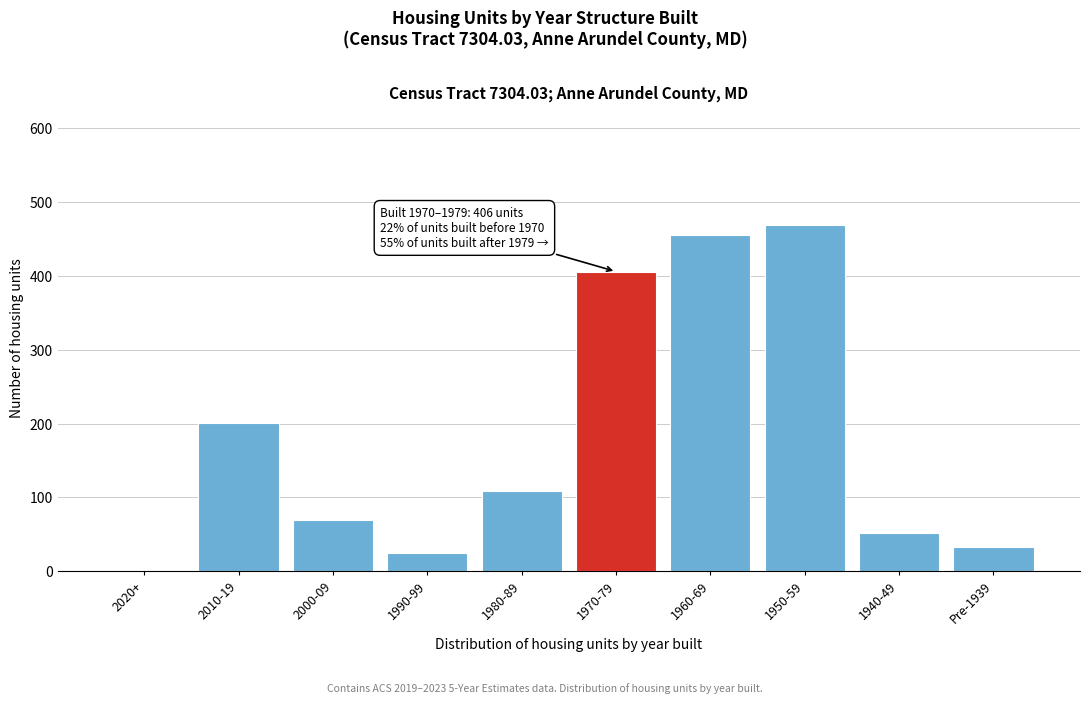

Reading left to right, transcribe all the data shown in this chart.

2020+=0	2010-19=201	2000-09=69	1990-99=25	1980-89=109	1970-79=406	1960-69=455	1950-59=469	1940-49=51	Pre-1939=33